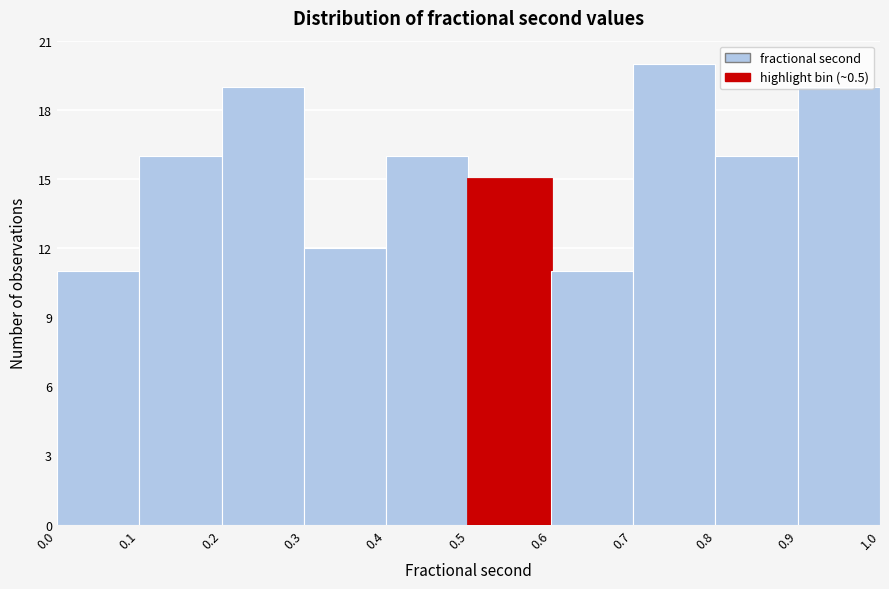

Which range on the x-axis has the tallest bar?

0.7 to 0.8